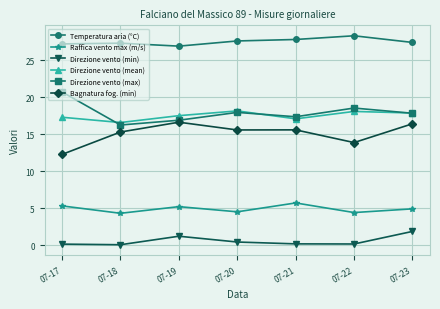

List the series in order of their peak value, highest first.

Temperatura aria (°C), Direzione vento (max), Direzione vento (mean), Bagnatura fog. (min), Raffica vento max (m/s), Direzione vento (min)